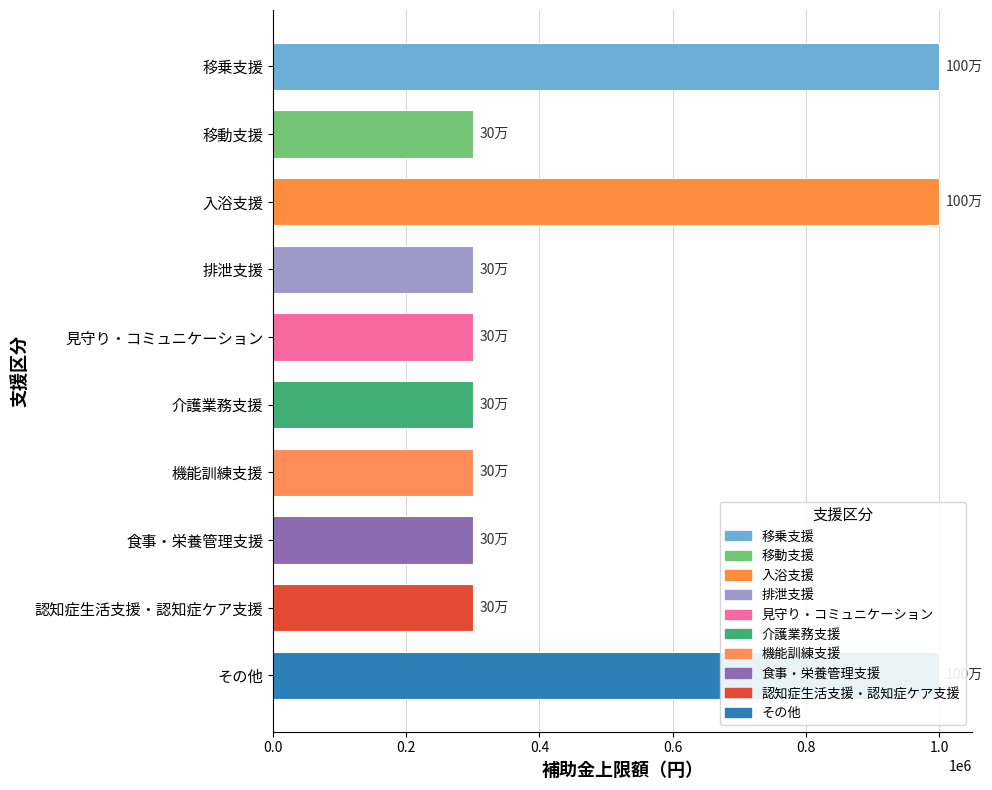

What is the change in value from 入浴支援 to 機能訓練支援?

-700000